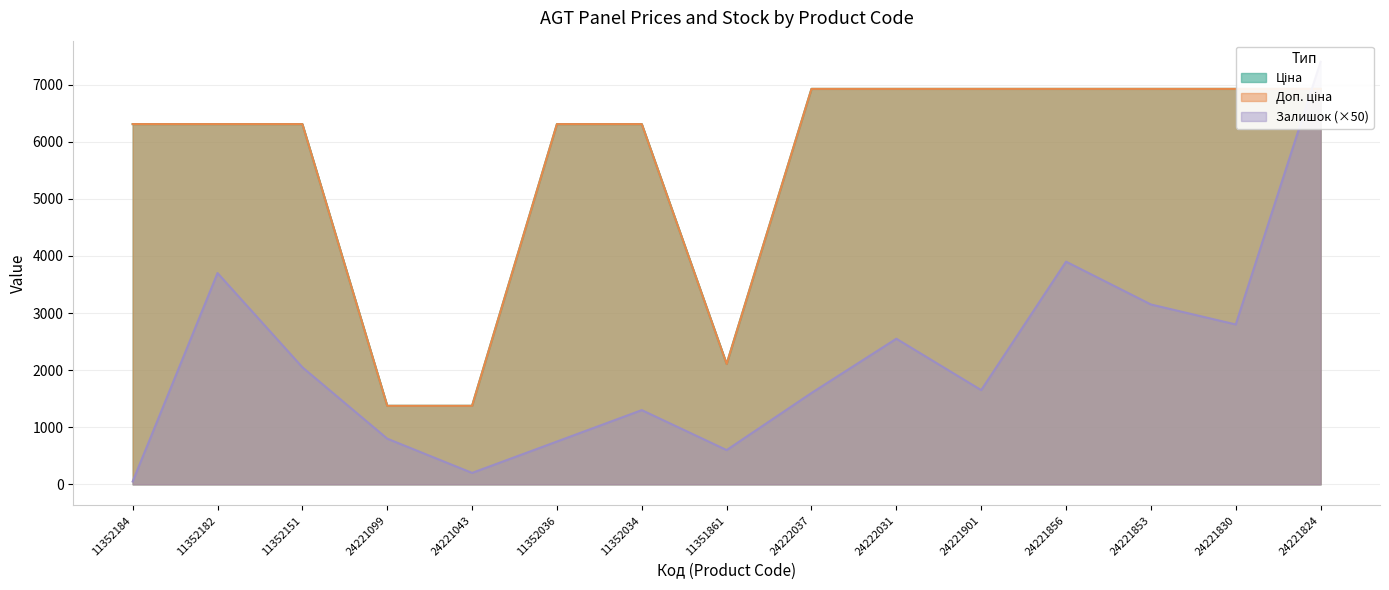

Where does the Доп. ціна series first go above 6308?

11352184